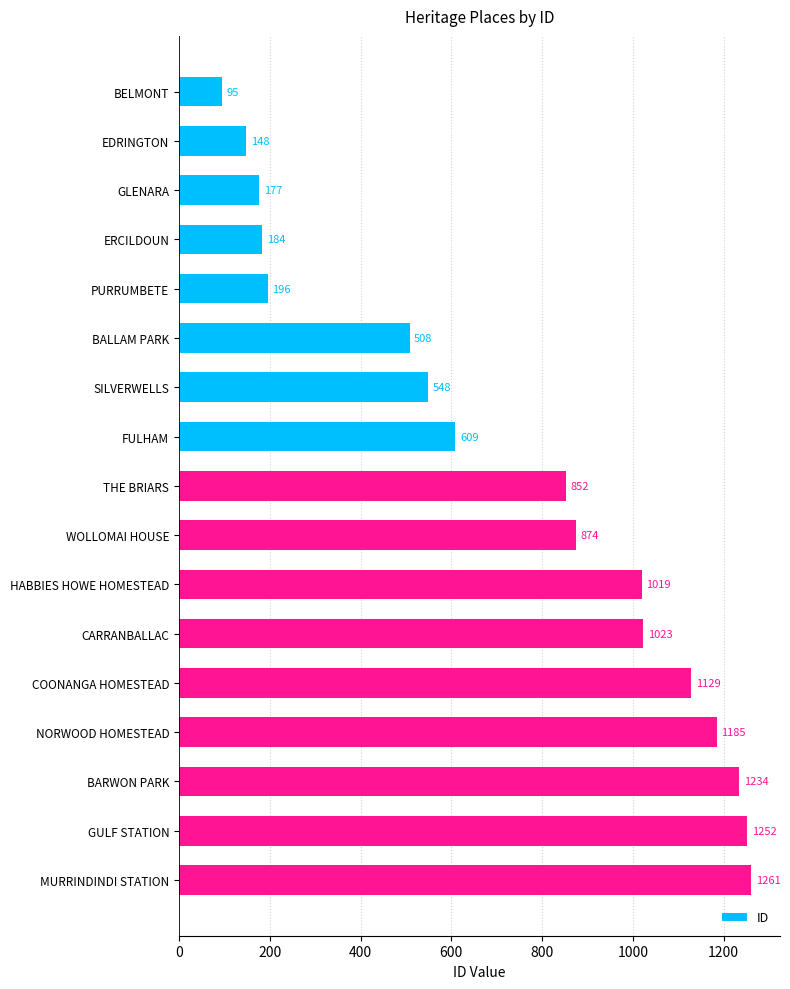

True or false: the data shows 2169 at BARWON PARK.

False